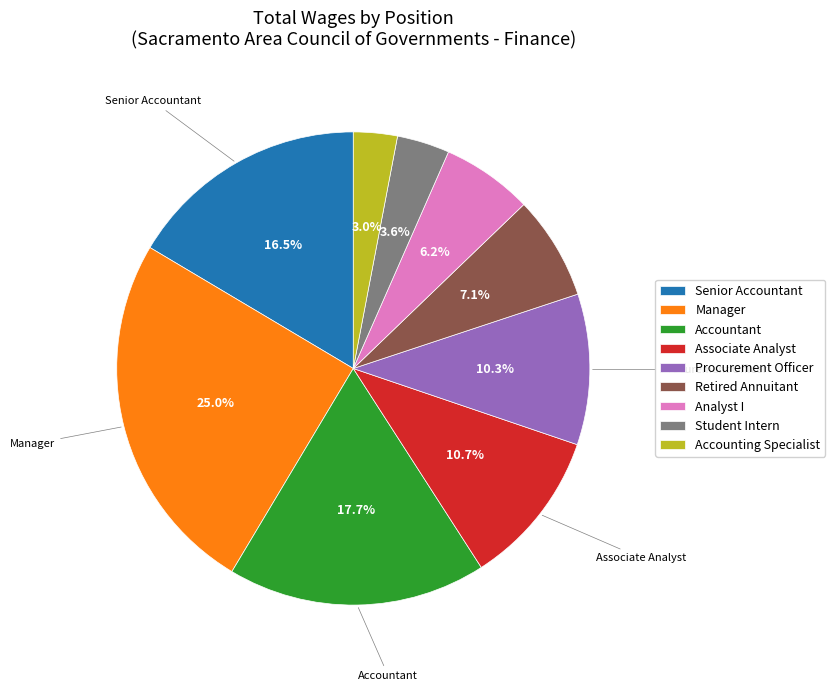

Does Analyst I represent more than half of the total?

No